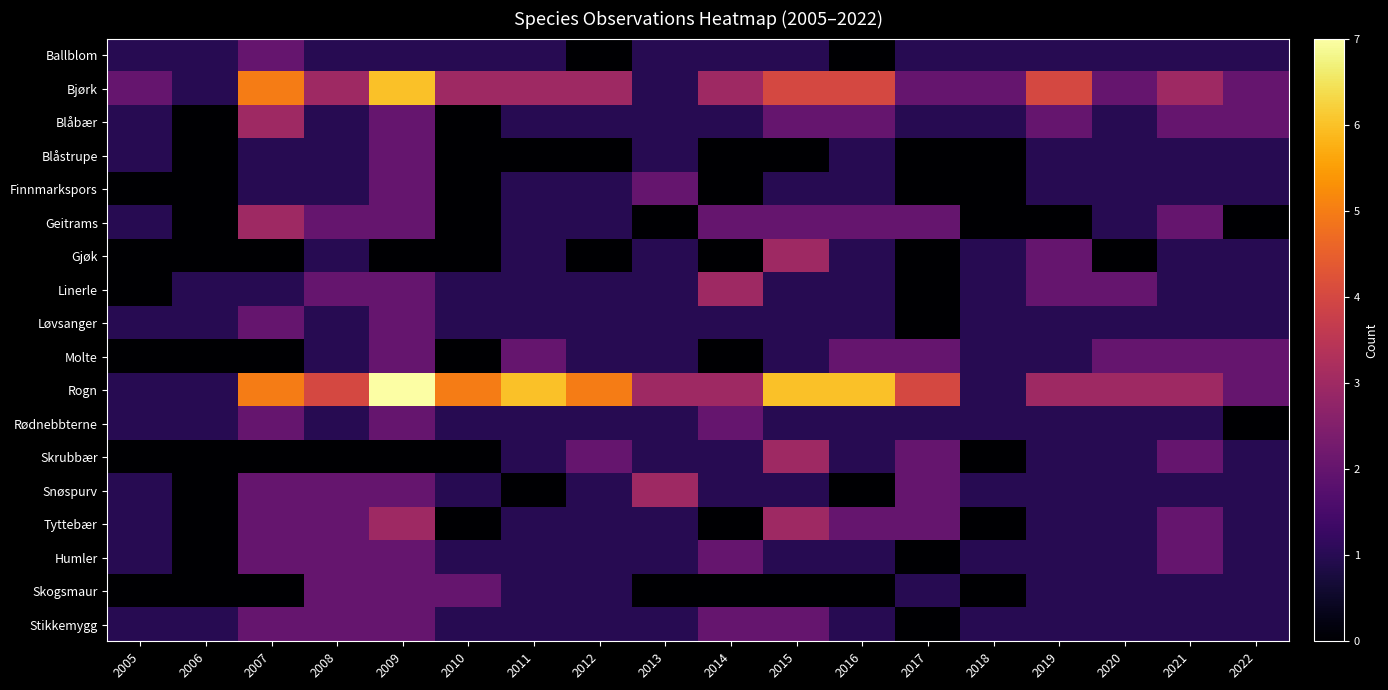

Reading right to left, what are all the values shown in this chart?

Ballblom: 2022=1	2021=1	2020=1	2019=1	2018=1	2017=1	2016=0	2015=1	2014=1	2013=1	2012=0	2011=1	2010=1	2009=1	2008=1	2007=2	2006=1	2005=1
Bjørk: 2022=2	2021=3	2020=2	2019=4	2018=2	2017=2	2016=4	2015=4	2014=3	2013=1	2012=3	2011=3	2010=3	2009=6	2008=3	2007=5	2006=1	2005=2
Blåbær: 2022=2	2021=2	2020=1	2019=2	2018=1	2017=1	2016=2	2015=2	2014=1	2013=1	2012=1	2011=1	2010=0	2009=2	2008=1	2007=3	2006=0	2005=1
Blåstrupe: 2022=1	2021=1	2020=1	2019=1	2018=0	2017=0	2016=1	2015=0	2014=0	2013=1	2012=0	2011=0	2010=0	2009=2	2008=1	2007=1	2006=0	2005=1
Finnmarkspors: 2022=1	2021=1	2020=1	2019=1	2018=0	2017=0	2016=1	2015=1	2014=0	2013=2	2012=1	2011=1	2010=0	2009=2	2008=1	2007=1	2006=0	2005=0
Geitrams: 2022=0	2021=2	2020=1	2019=0	2018=0	2017=2	2016=2	2015=2	2014=2	2013=0	2012=1	2011=1	2010=0	2009=2	2008=2	2007=3	2006=0	2005=1
Gjøk: 2022=1	2021=1	2020=0	2019=2	2018=1	2017=0	2016=1	2015=3	2014=0	2013=1	2012=0	2011=1	2010=0	2009=0	2008=1	2007=0	2006=0	2005=0
Linerle: 2022=1	2021=1	2020=2	2019=2	2018=1	2017=0	2016=1	2015=1	2014=3	2013=1	2012=1	2011=1	2010=1	2009=2	2008=2	2007=1	2006=1	2005=0
Løvsanger: 2022=1	2021=1	2020=1	2019=1	2018=1	2017=0	2016=1	2015=1	2014=1	2013=1	2012=1	2011=1	2010=1	2009=2	2008=1	2007=2	2006=1	2005=1
Molte: 2022=2	2021=2	2020=2	2019=1	2018=1	2017=2	2016=2	2015=1	2014=0	2013=1	2012=1	2011=2	2010=0	2009=2	2008=1	2007=0	2006=0	2005=0
Rogn: 2022=2	2021=3	2020=3	2019=3	2018=1	2017=4	2016=6	2015=6	2014=3	2013=3	2012=5	2011=6	2010=5	2009=7	2008=4	2007=5	2006=1	2005=1
Rødnebbterne: 2022=0	2021=1	2020=1	2019=1	2018=1	2017=1	2016=1	2015=1	2014=2	2013=1	2012=1	2011=1	2010=1	2009=2	2008=1	2007=2	2006=1	2005=1
Skrubbær: 2022=1	2021=2	2020=1	2019=1	2018=0	2017=2	2016=1	2015=3	2014=1	2013=1	2012=2	2011=1	2010=0	2009=0	2008=0	2007=0	2006=0	2005=0
Snøspurv: 2022=1	2021=1	2020=1	2019=1	2018=1	2017=2	2016=0	2015=1	2014=1	2013=3	2012=1	2011=0	2010=1	2009=2	2008=2	2007=2	2006=0	2005=1
Tyttebær: 2022=1	2021=2	2020=1	2019=1	2018=0	2017=2	2016=2	2015=3	2014=0	2013=1	2012=1	2011=1	2010=0	2009=3	2008=2	2007=2	2006=0	2005=1
Humler: 2022=1	2021=2	2020=1	2019=1	2018=1	2017=0	2016=1	2015=1	2014=2	2013=1	2012=1	2011=1	2010=1	2009=2	2008=2	2007=2	2006=0	2005=1
Skogsmaur: 2022=1	2021=1	2020=1	2019=1	2018=0	2017=1	2016=0	2015=0	2014=0	2013=0	2012=1	2011=1	2010=2	2009=2	2008=2	2007=0	2006=0	2005=0
Stikkemygg: 2022=1	2021=1	2020=1	2019=1	2018=1	2017=0	2016=1	2015=2	2014=2	2013=1	2012=1	2011=1	2010=1	2009=2	2008=2	2007=2	2006=1	2005=1